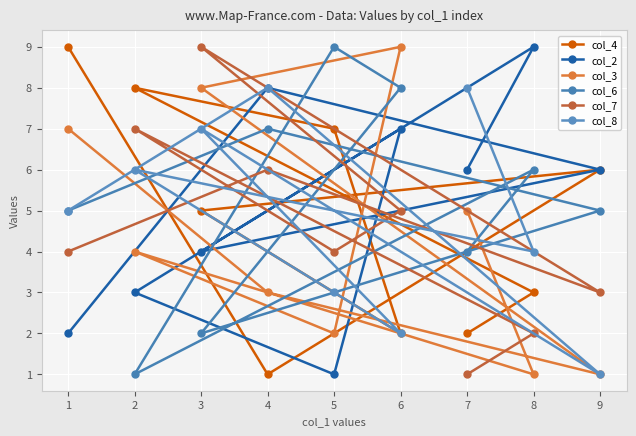

What is the highest value of the col_2 series?

9